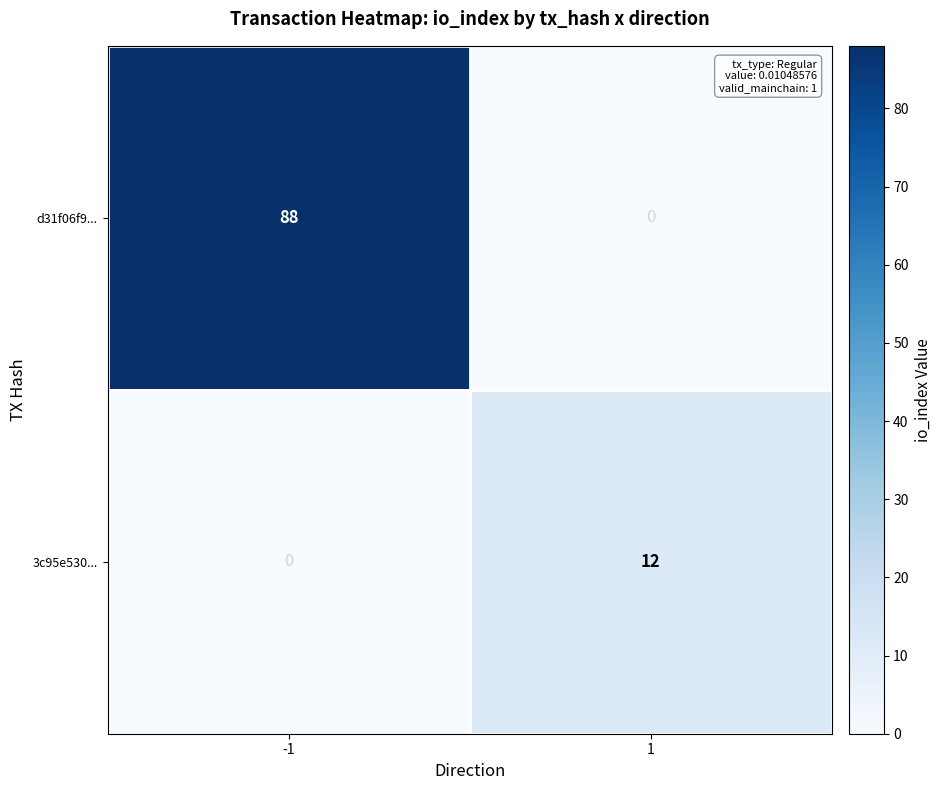

Reading right to left, list all the values displayed in this chart.

d31f06f9...: 1=0	-1=88
3c95e530...: 1=12	-1=0